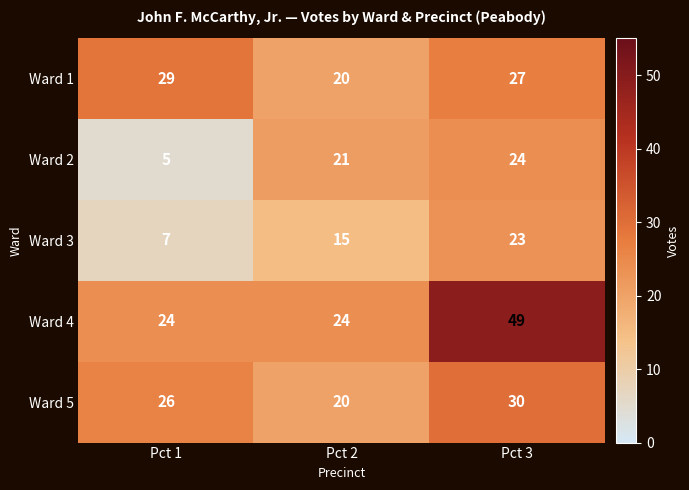

Reading right to left, list all the values displayed in this chart.

Ward 1: 27	20	29
Ward 2: 24	21	5
Ward 3: 23	15	7
Ward 4: 49	24	24
Ward 5: 30	20	26